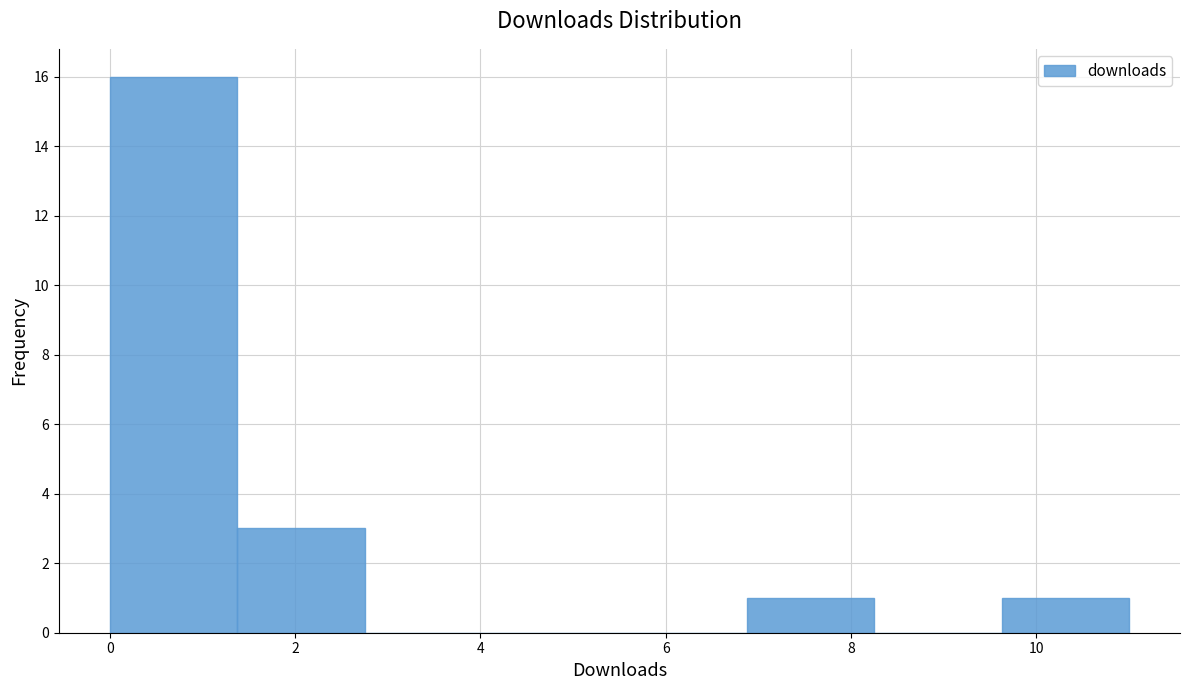

What is the height of the bar covering 9.6 to 11.0 on the x-axis? Neither the bar edges nor the heights are printed on the chart, so give them approximately, as read against the axes.

1